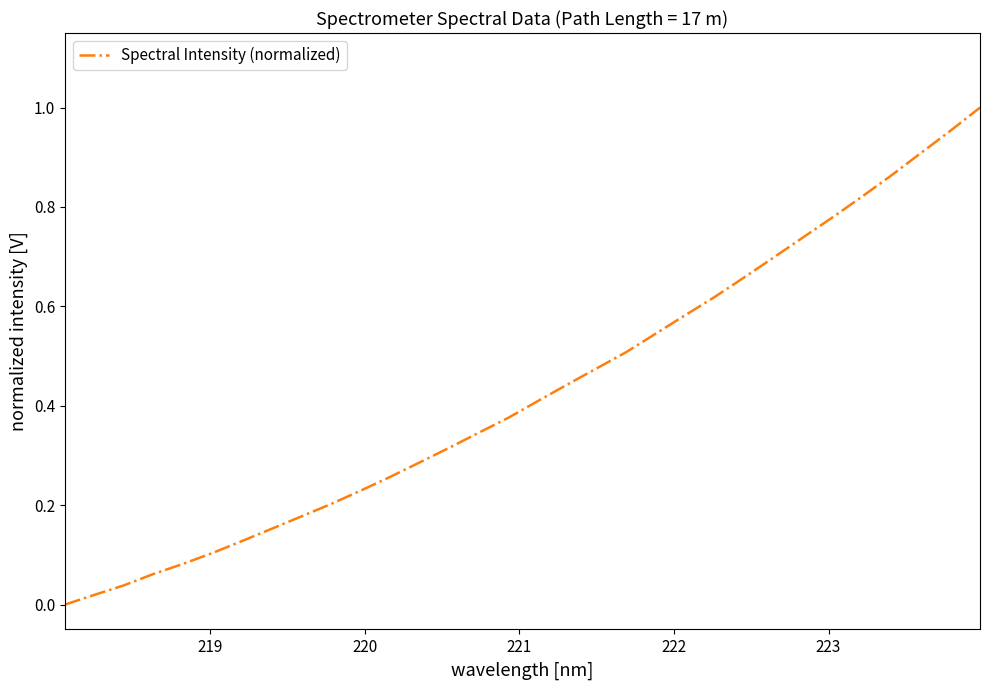

True or false: there are more than 2 points higher than both neighbors.

False